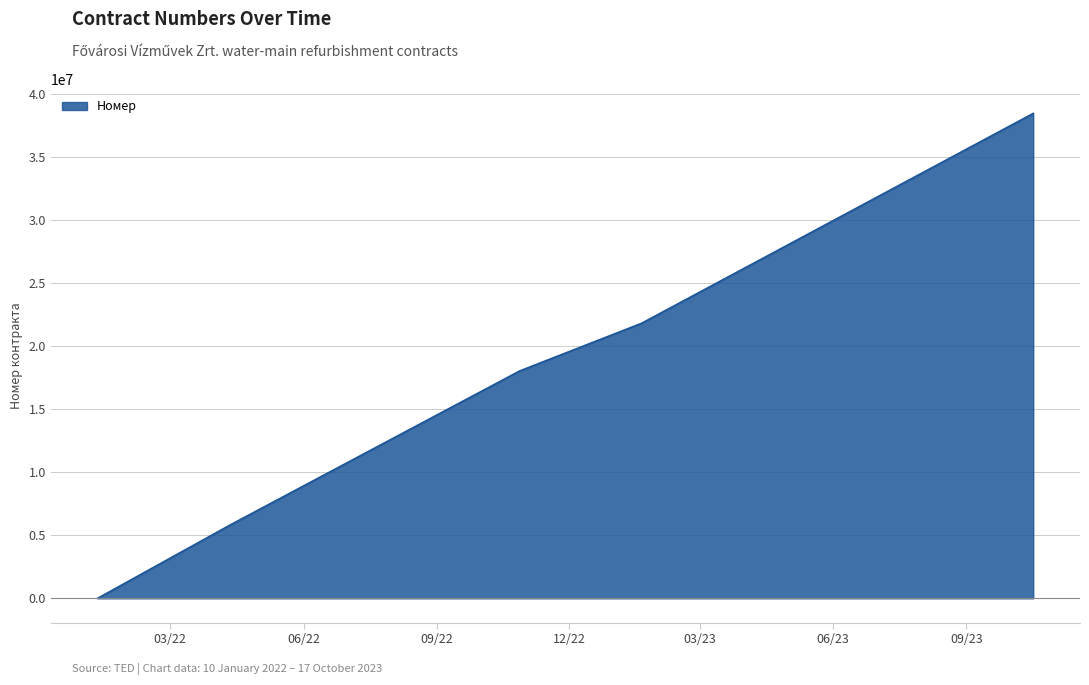

What is the difference between the maximum and minimum values?

38456449